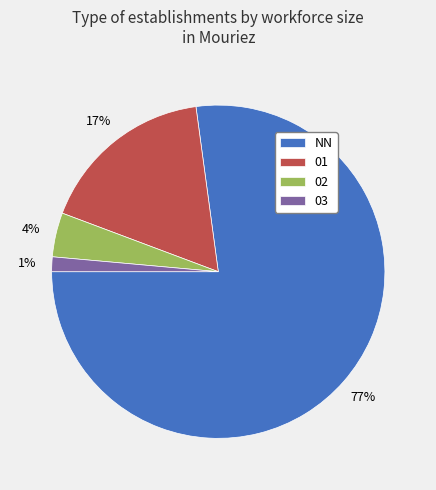

Combined, do 03 and NN account for over 50%?

Yes